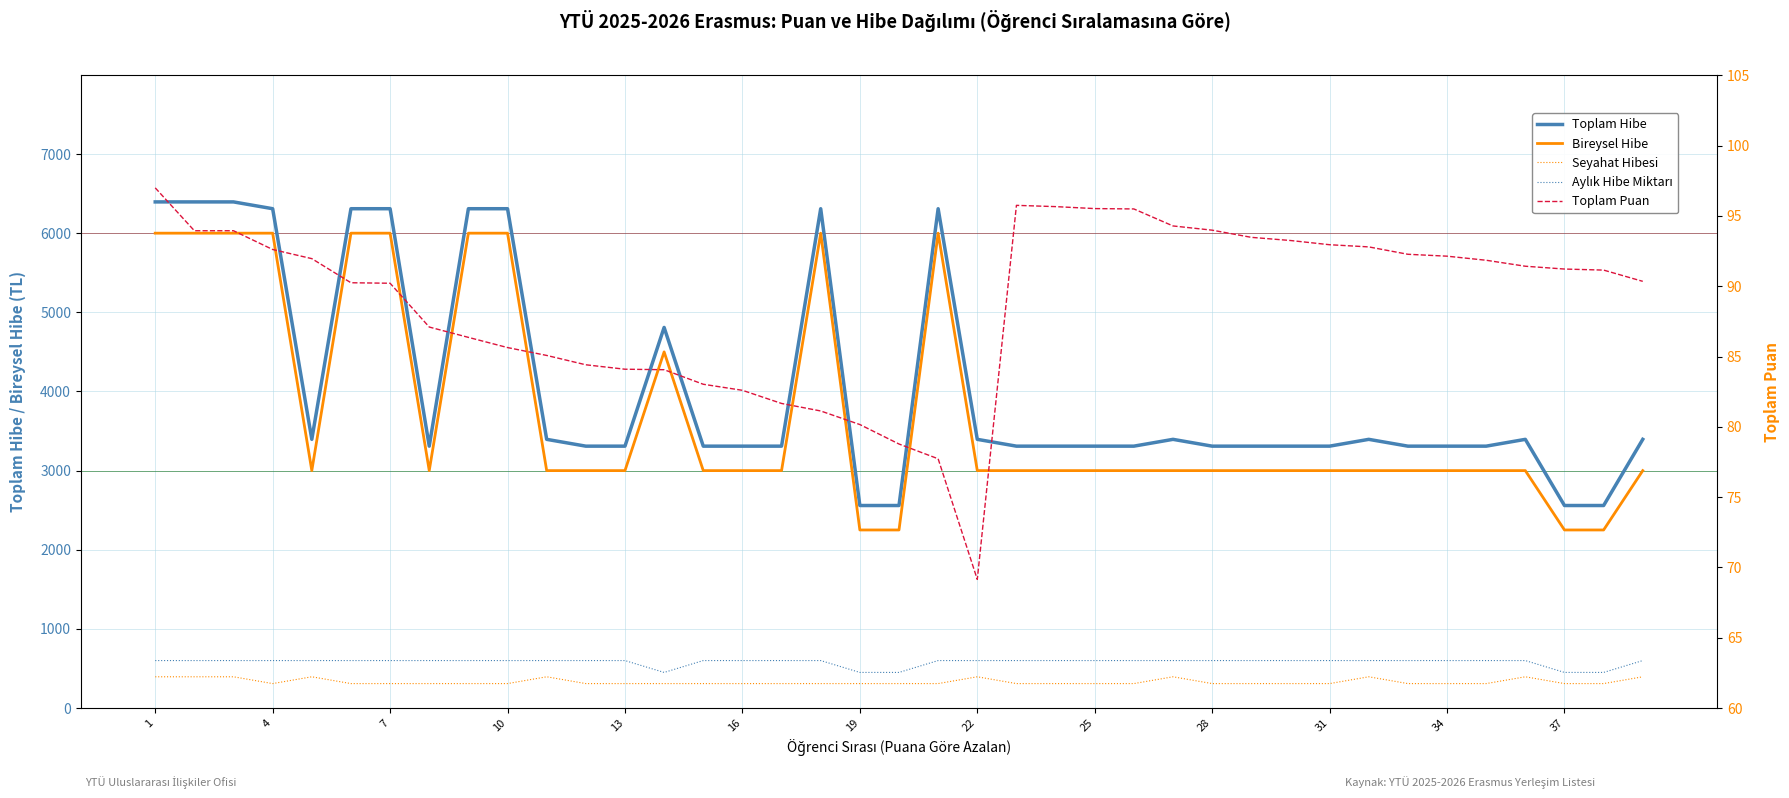

What is the total value across all series at 28?

13303.6